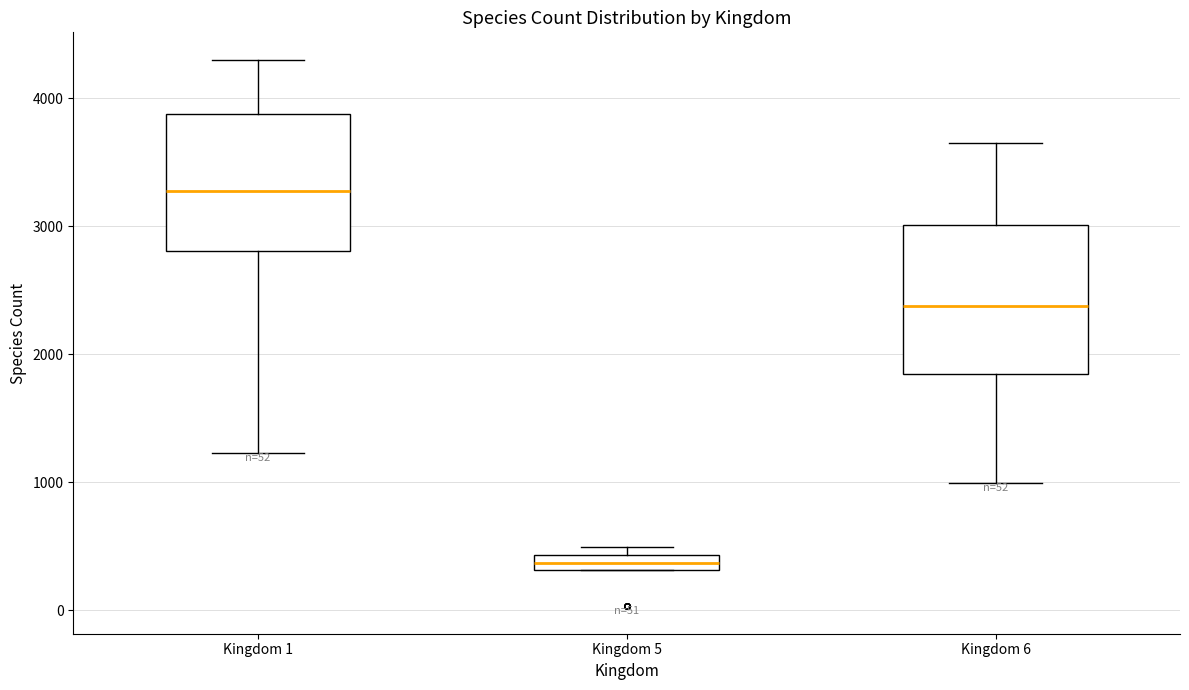

Where does the upper whisker of the box for Kingdom 6 end on the y-axis? The values are not printed on the chart, so give them approximately, as read against the axis.

3700